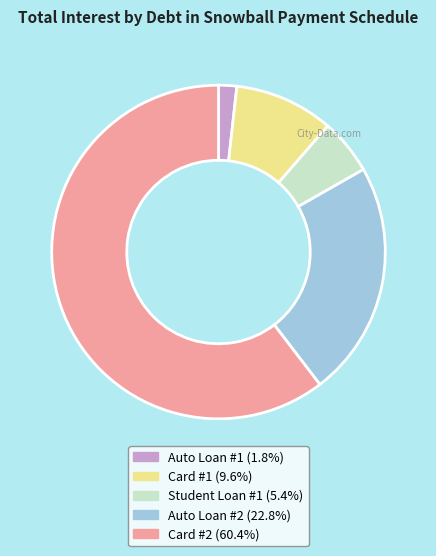

Which slice is the smallest?

Auto Loan #1